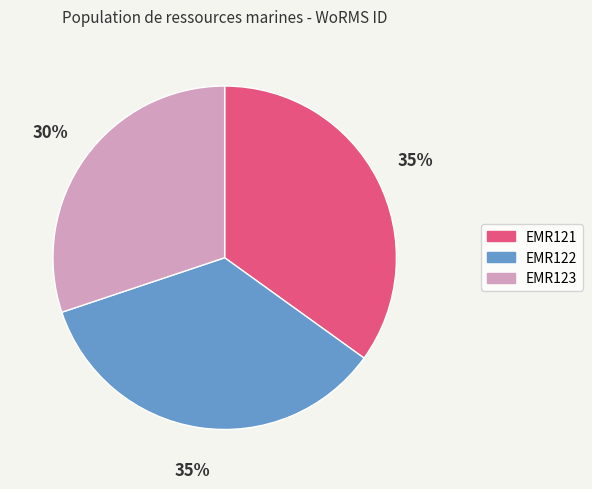

Is the sum of EMR121 and EMR123 greater than half?

Yes